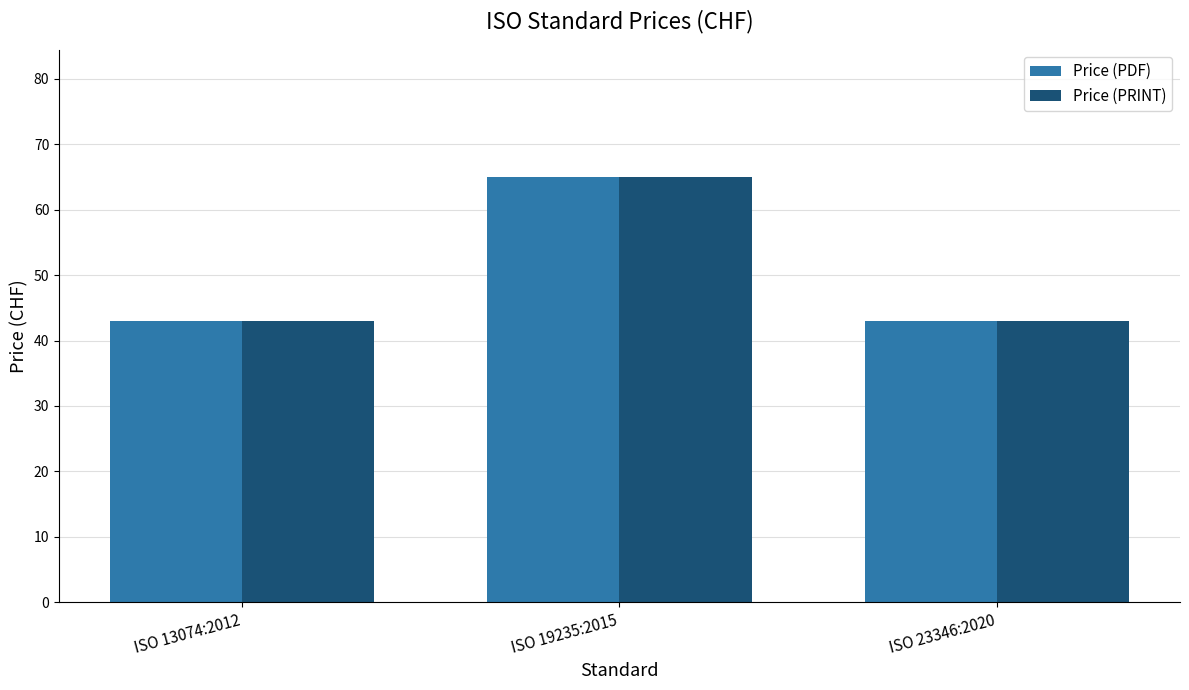

What is the difference between the maximum and minimum values in the Price (PDF) series?

22